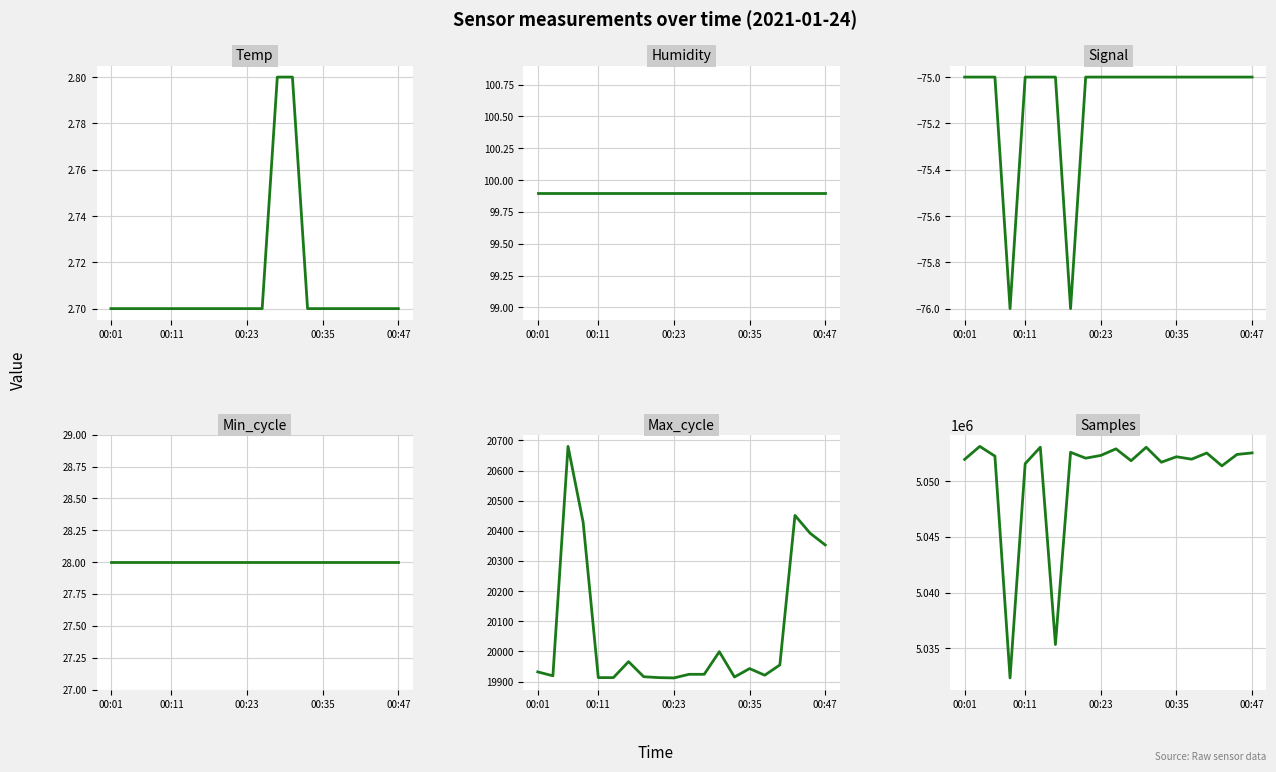

The value of Min_cycle at 00:35 is 28.0. True or false?

True